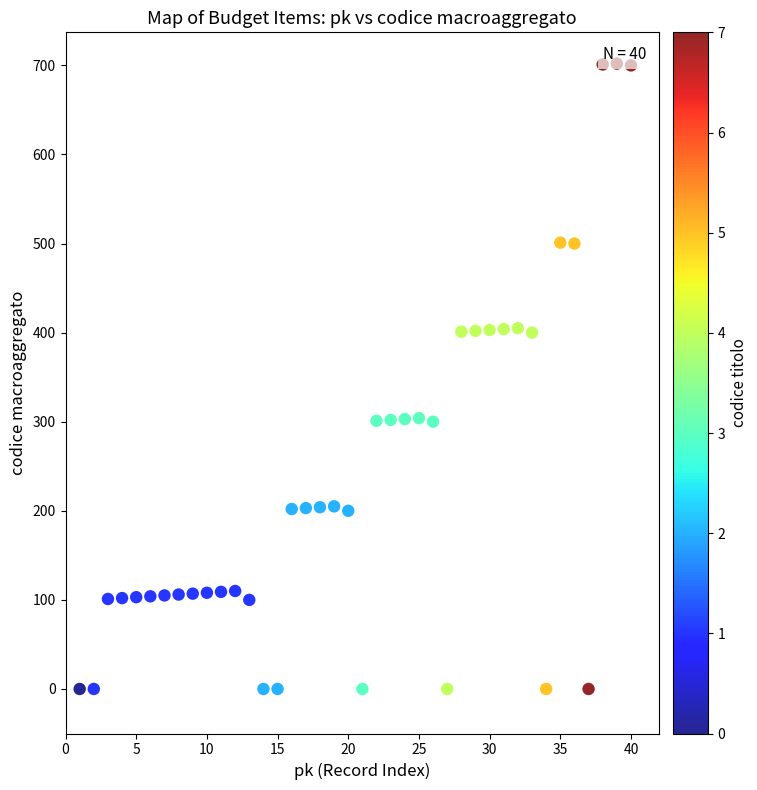

What is the range of Y values (max minus min)?

702